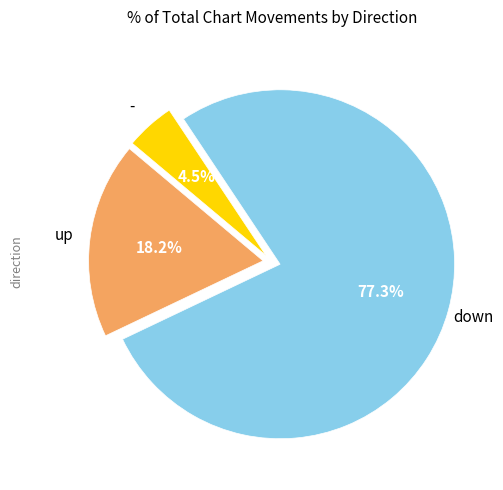

Is there a majority slice in this chart?

Yes